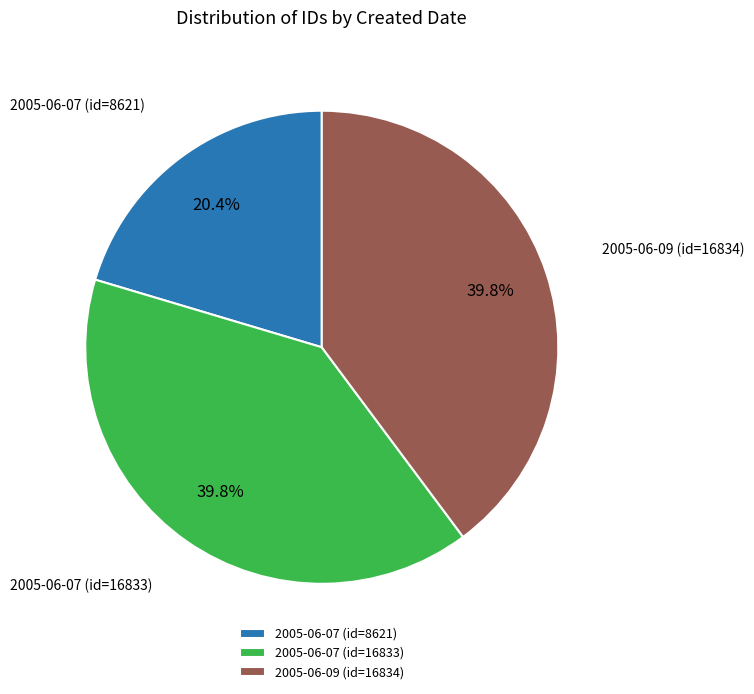

To the nearest percent, what is the difference between the largest and smallest slice percentages?

19%